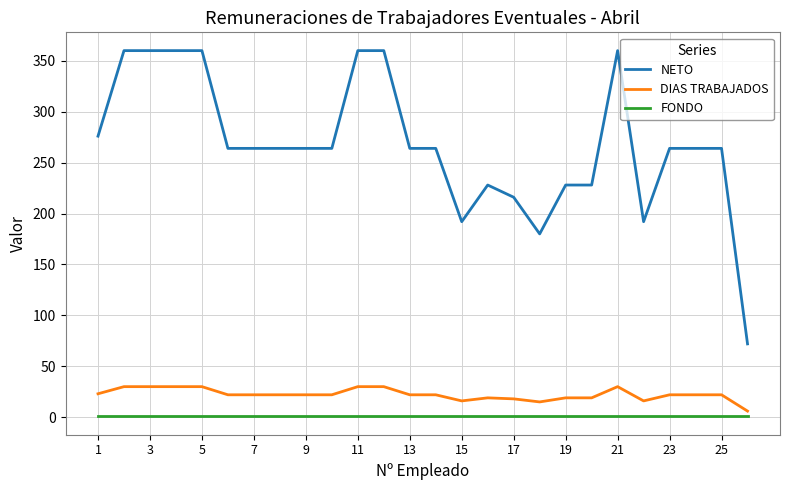

True or false: FONDO and NETO intersect in this chart.

False